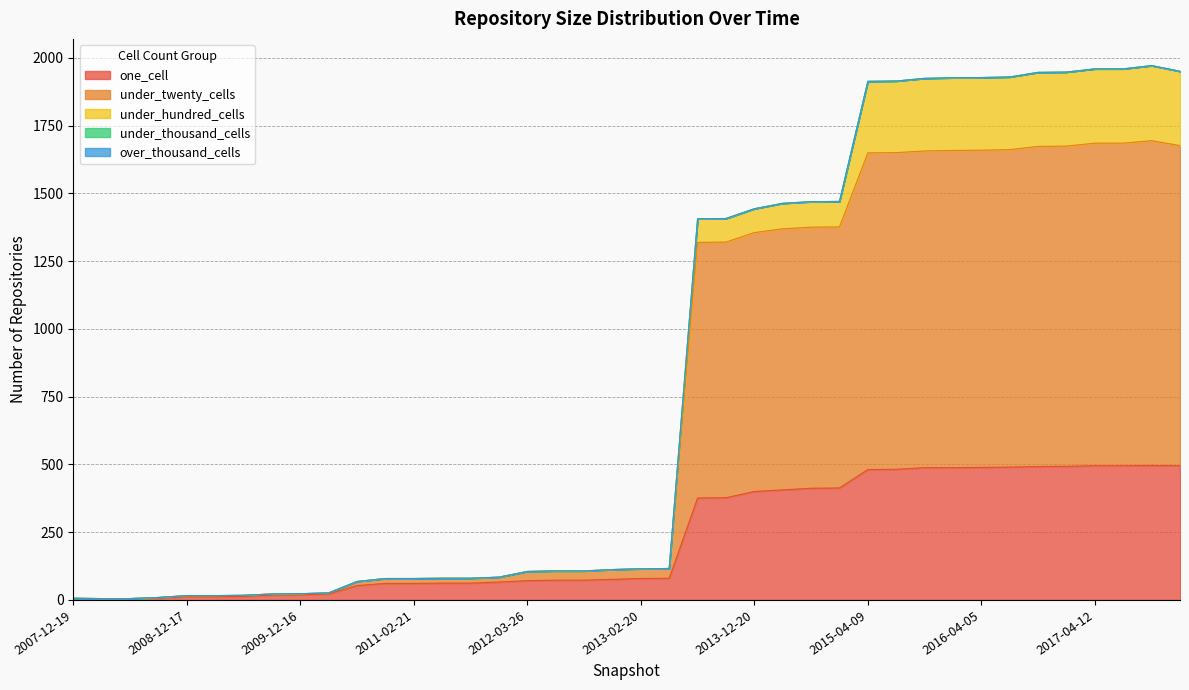

What is the total value across all series at 2014-09-08?

1469